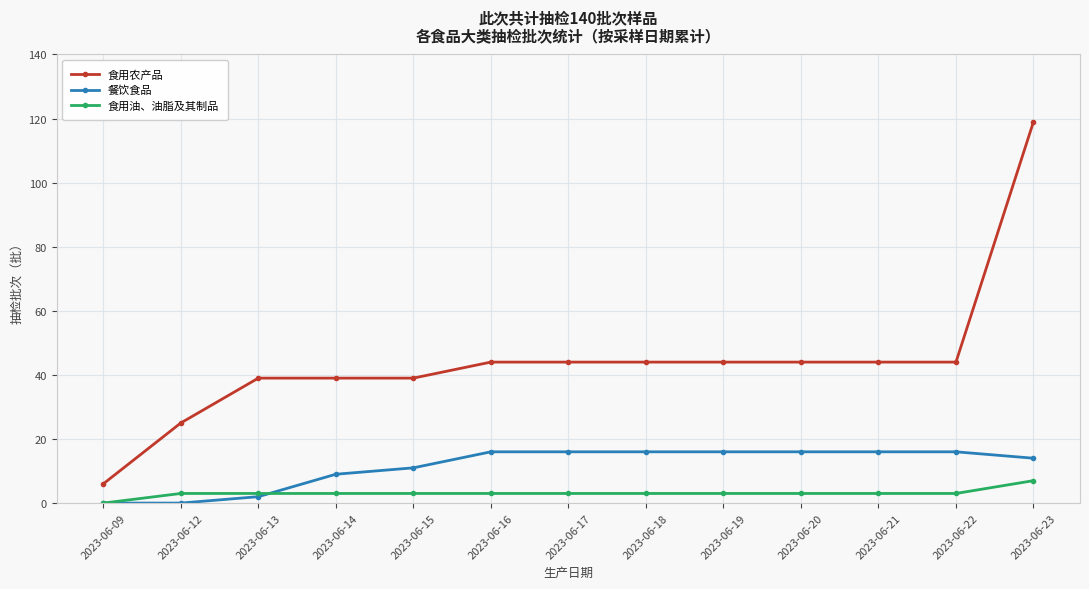

What is the total value across all series at 2023-06-19?

63